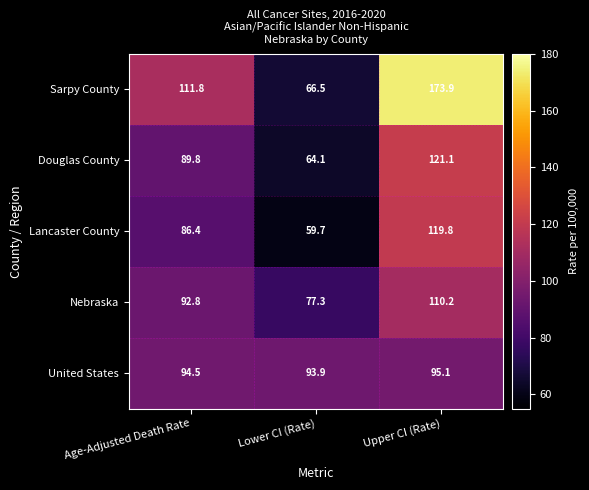

Rank the series at Upper CI (Rate) from lowest to highest value.

United States, Nebraska, Lancaster County, Douglas County, Sarpy County